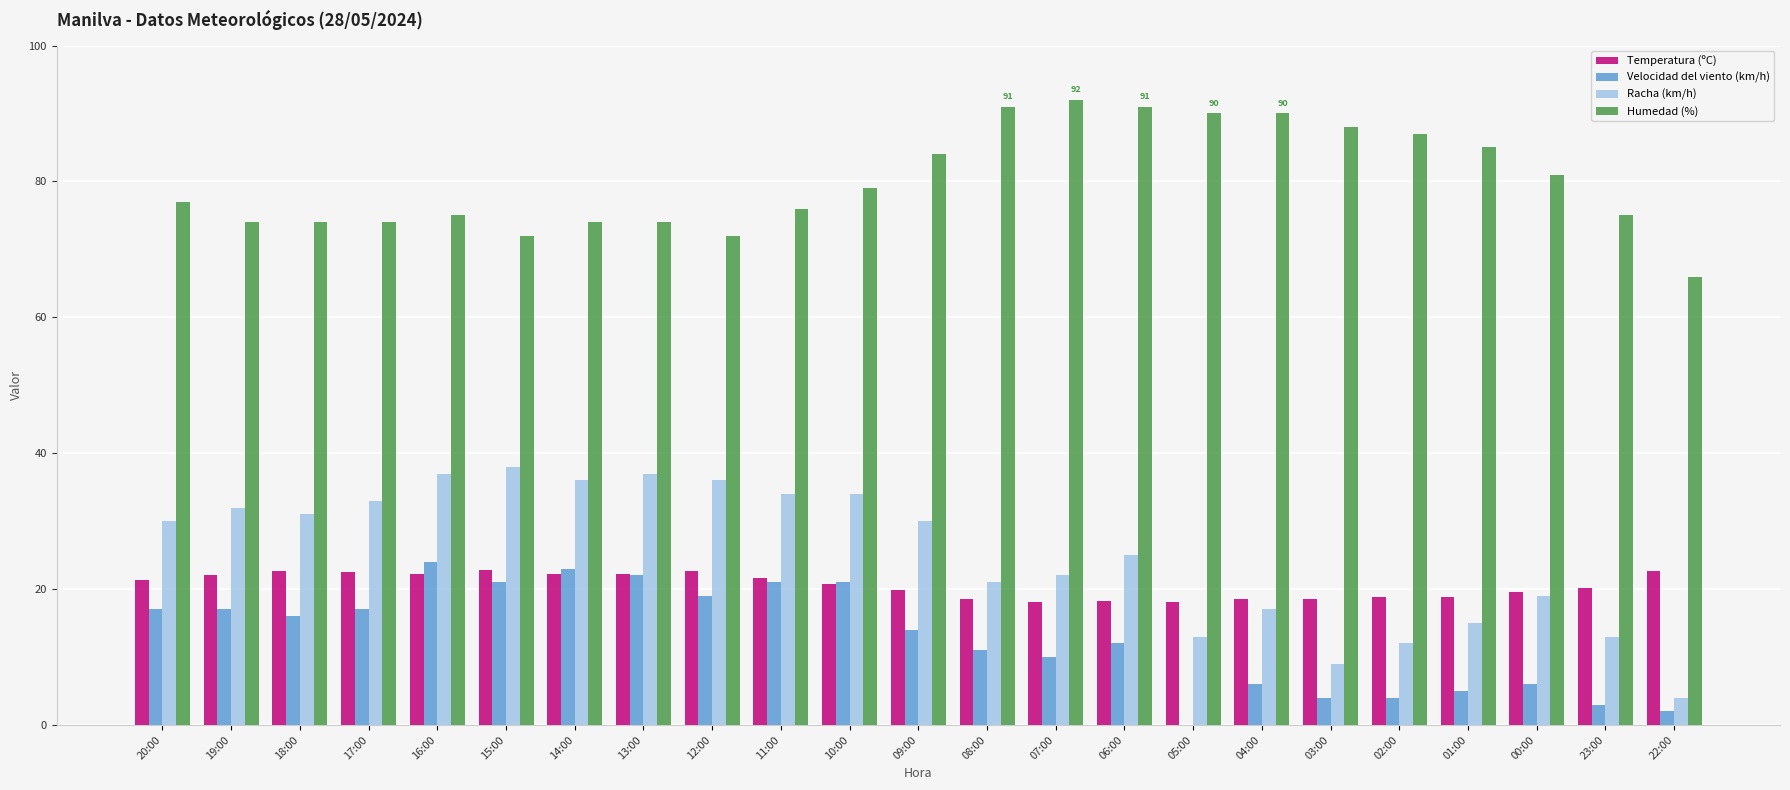

What is the sum of the Temperatura (ºC) values at 19:00 and 08:00?

40.5